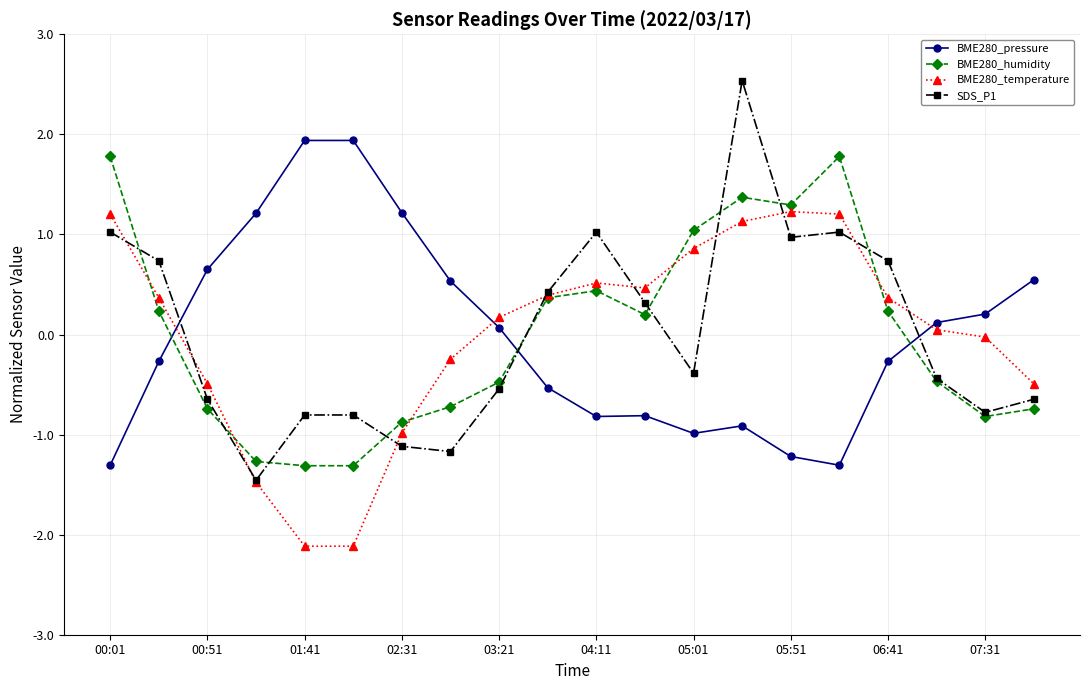

True or false: BME280_humidity and BME280_pressure cross at least once.

True